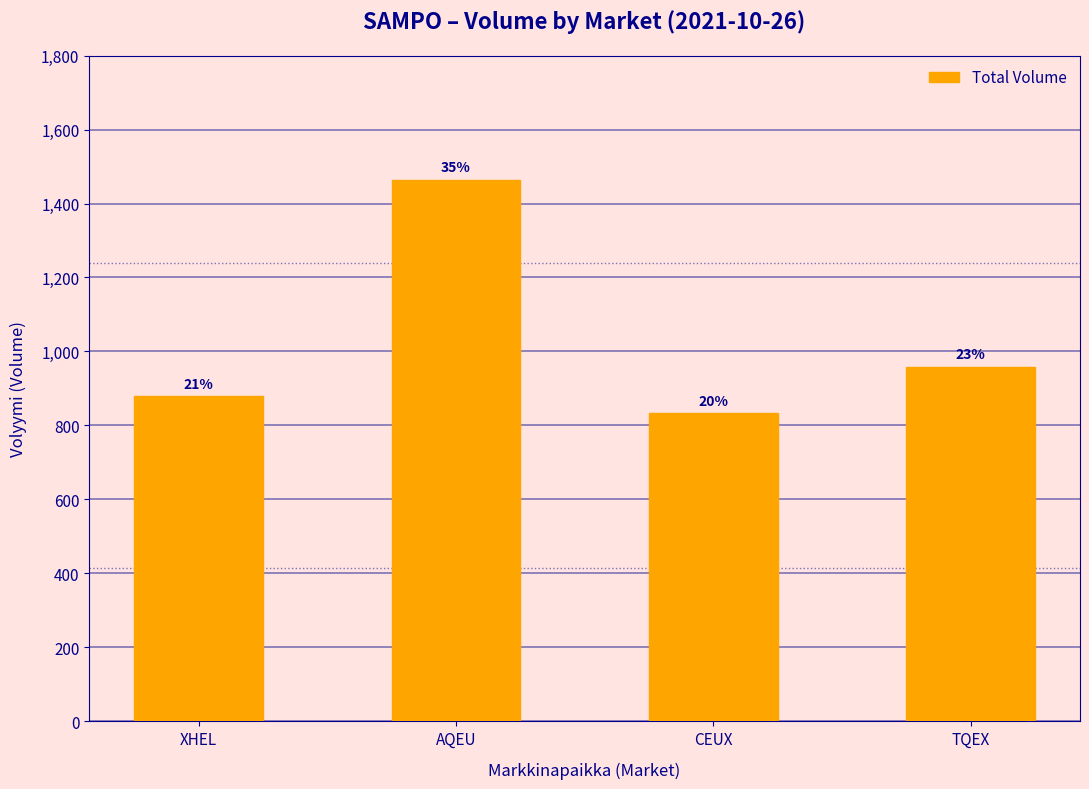

What is the change in value from XHEL to AQEU?

+585